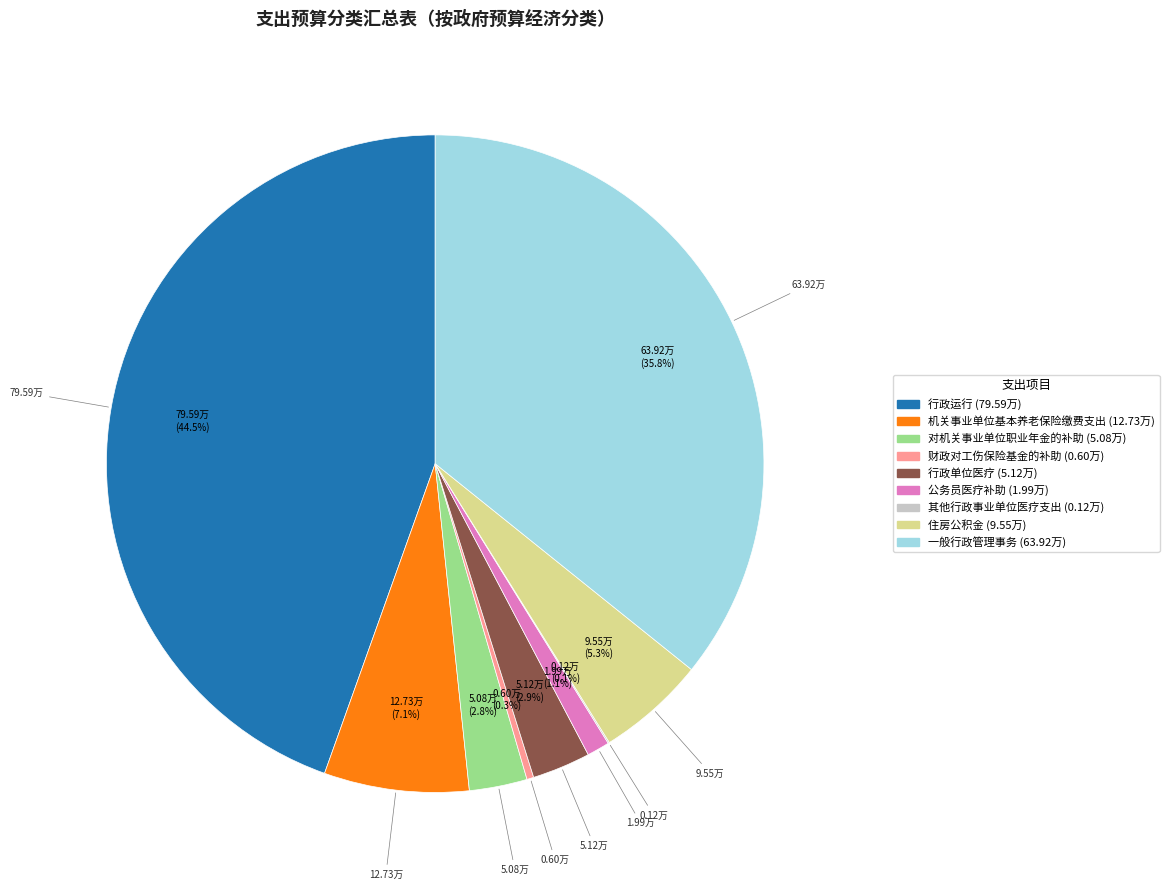

Do 一般行政管理事务 and 住房公积金 together represent more than half of the pie?

No